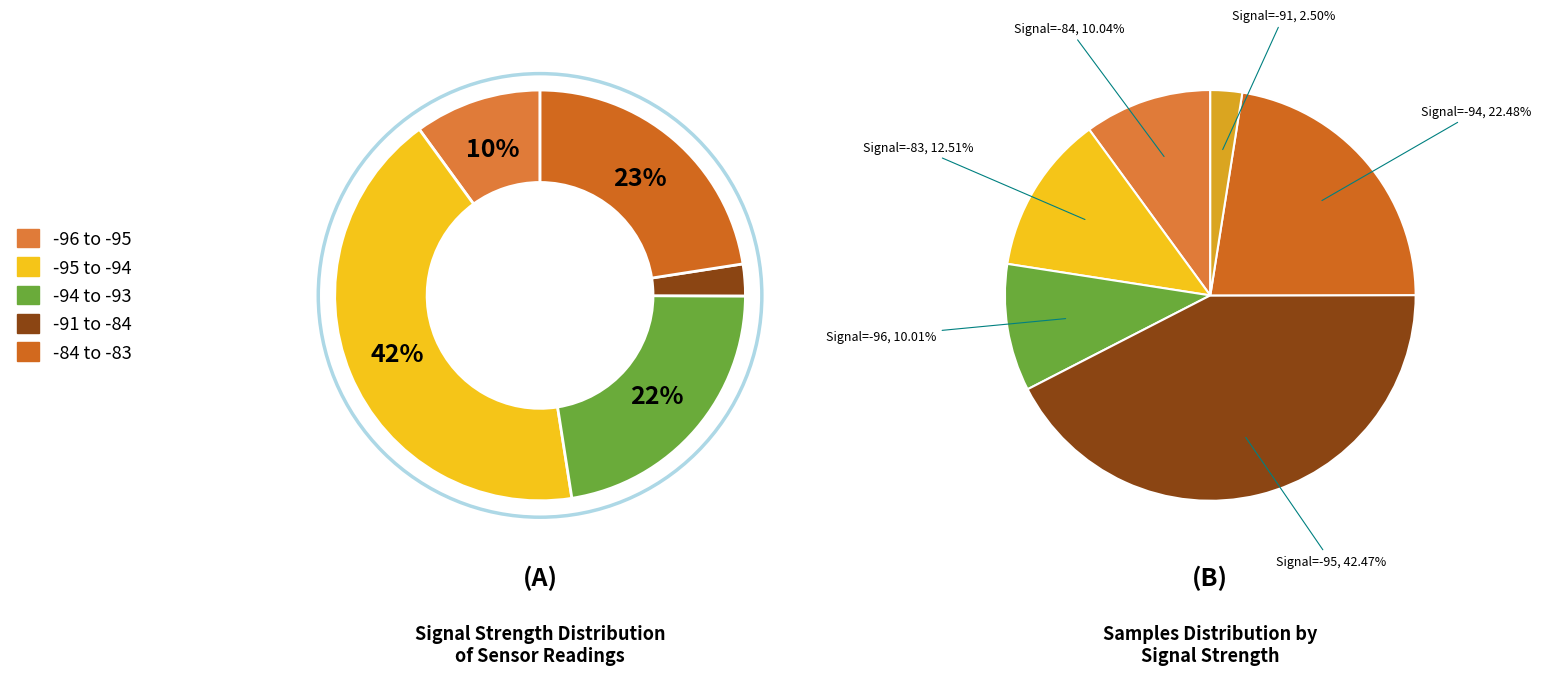

Is it true that 20 is 1% of the pie?

False